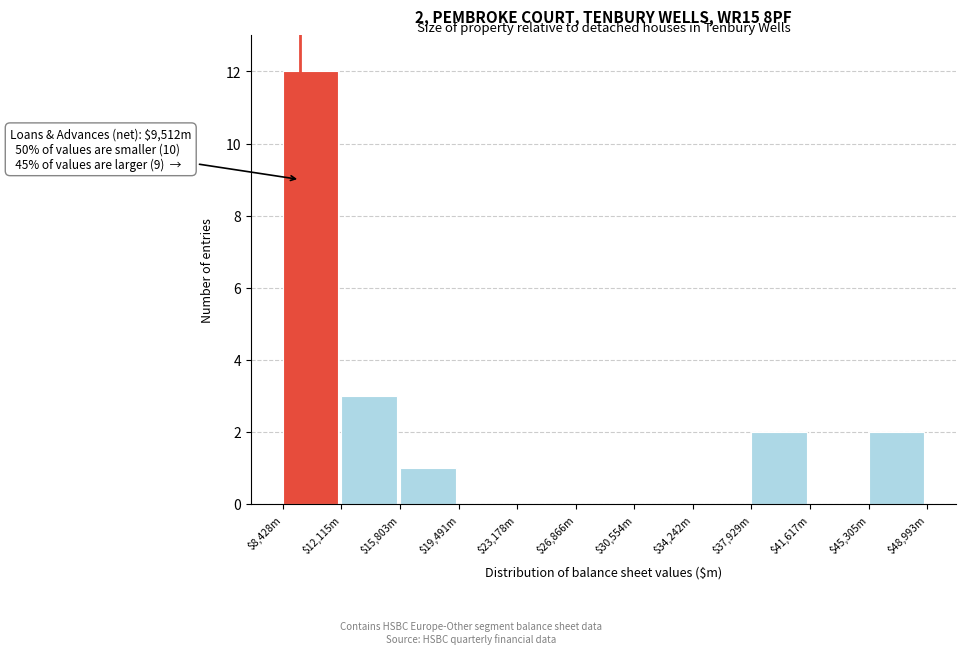

What is the greatest value displayed?

12